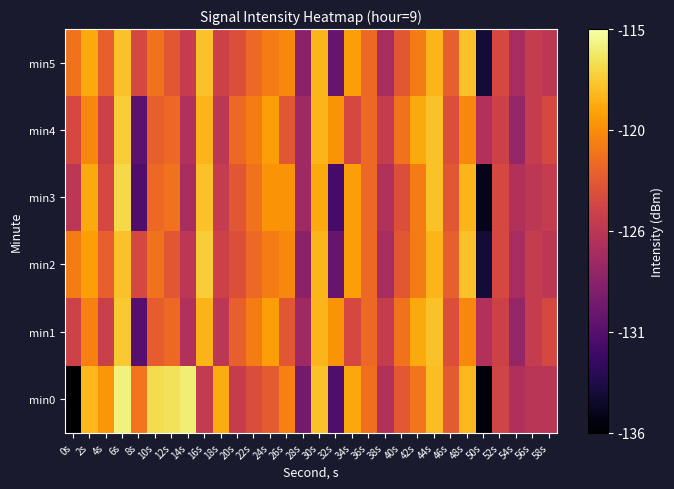

Which has a higher value, 2s or 44s?

44s